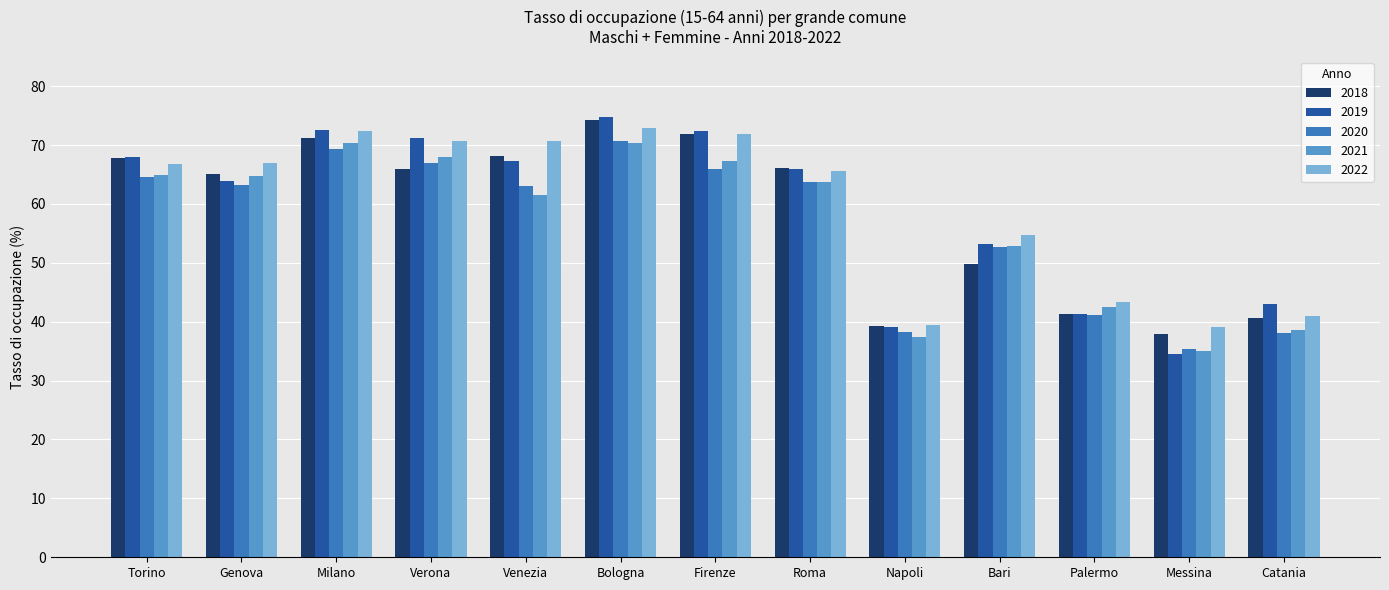

What is the maximum value for 2019?

74.7